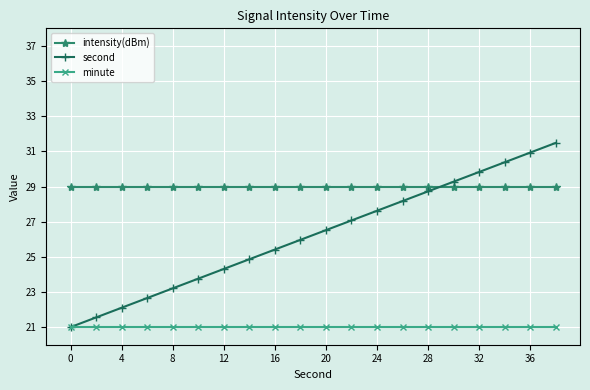

At how many categories does at least one series exceed 24?

20